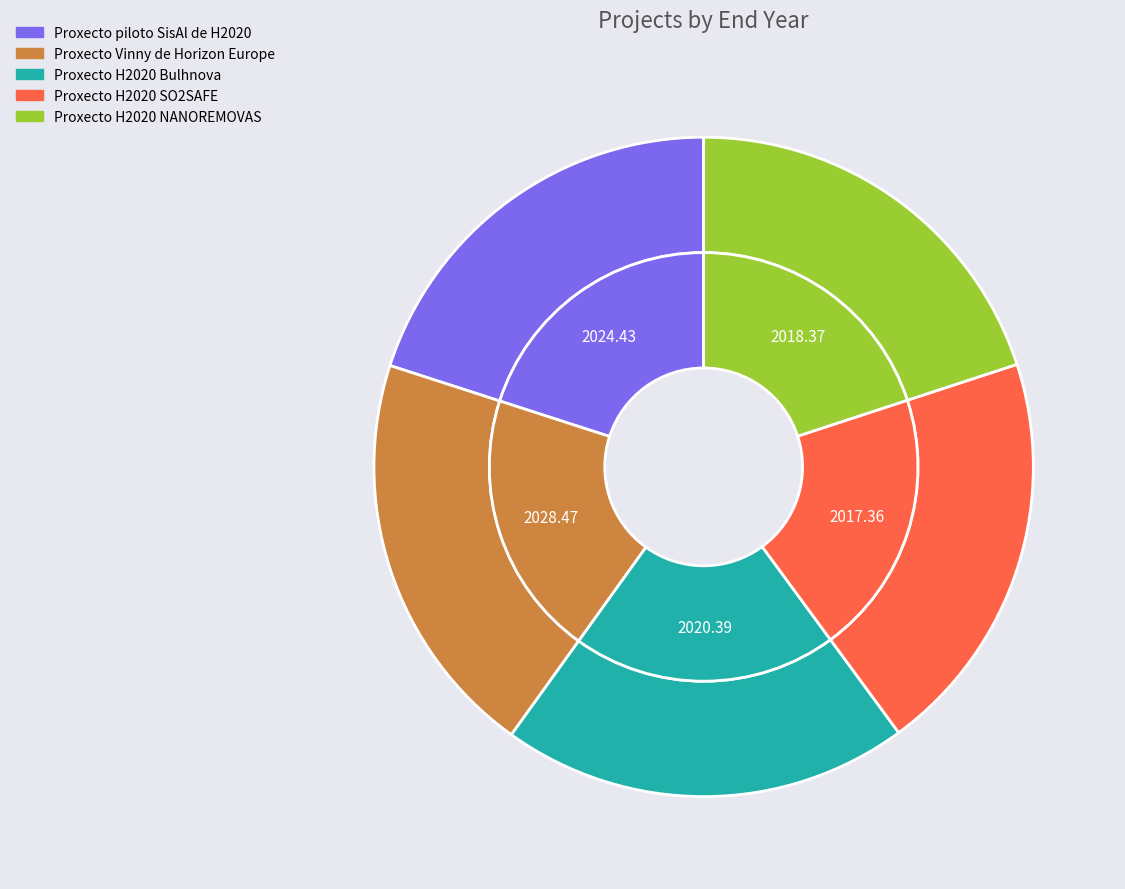

Is the sum of Proxecto H2020 SO2SAFE and Proxecto H2020 Bulhnova greater than half?

No